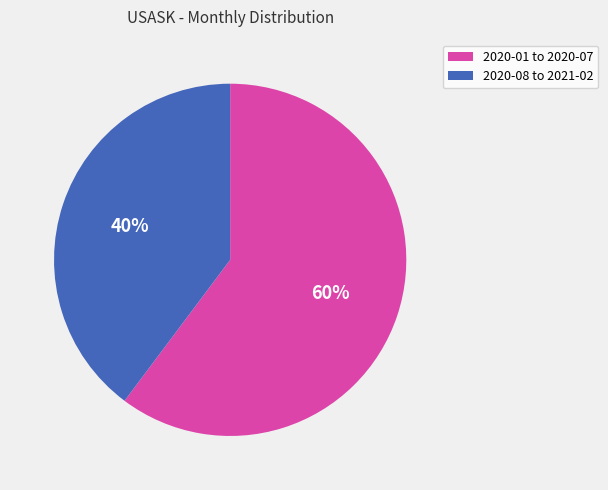

To the nearest percent, what is the difference between the largest and smallest slice percentages?

20%